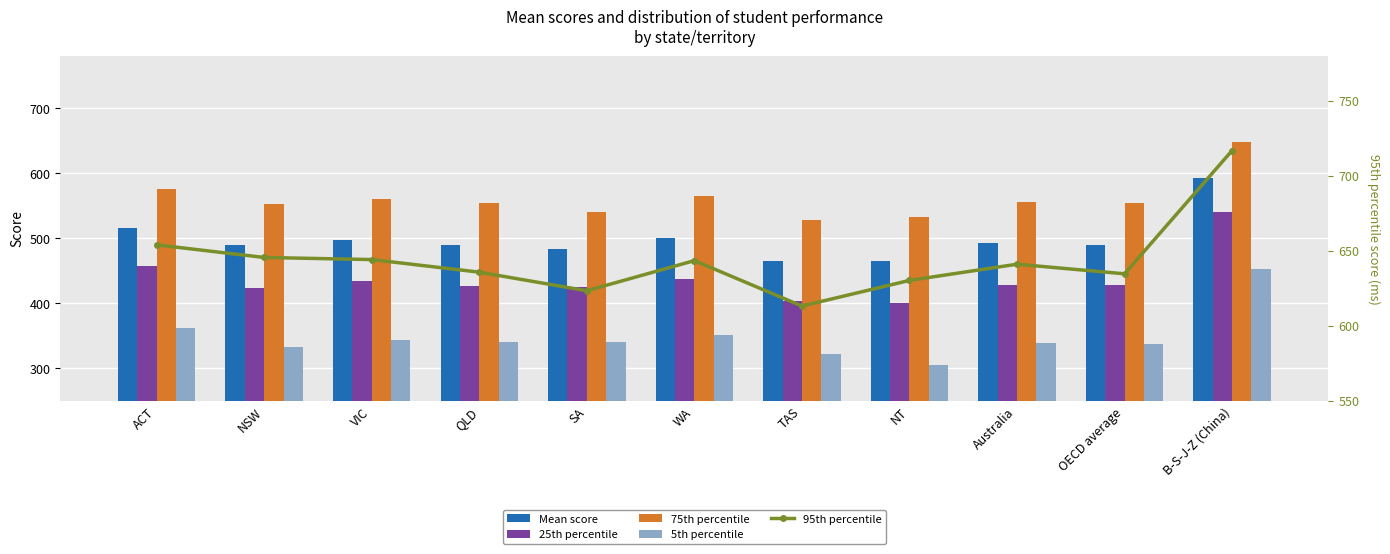

The value of 25th percentile at VIC is 109.0. True or false?

False